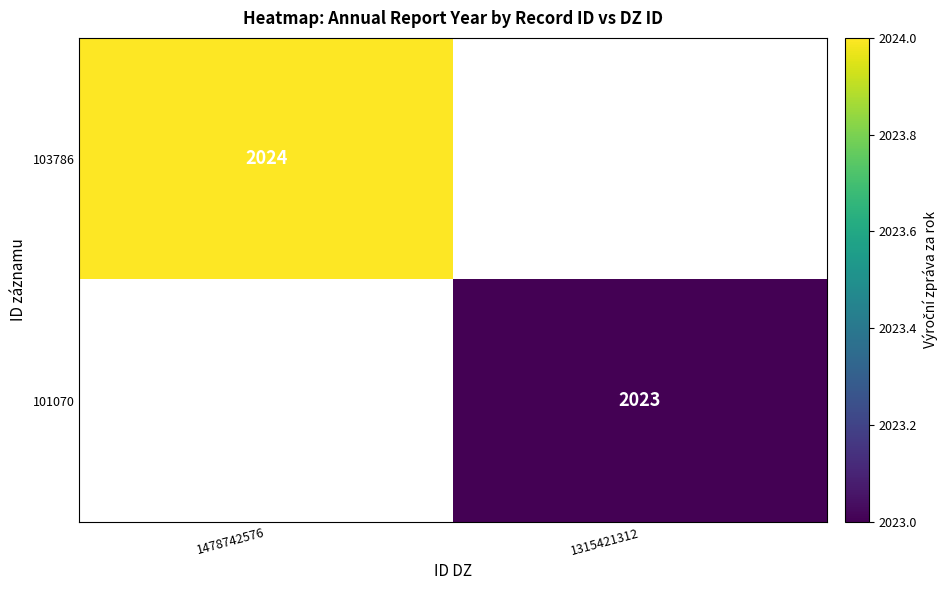

The value of 101070 at 1315421312 is 2023. True or false?

True